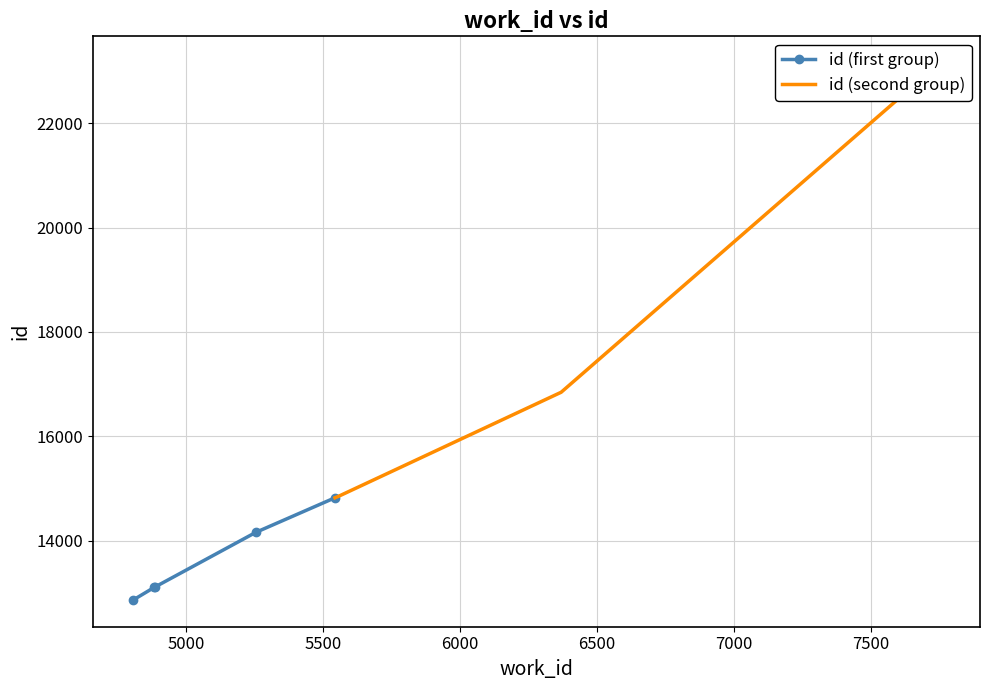

What is the value of the id (first group) point at the 4th from the left?

14156